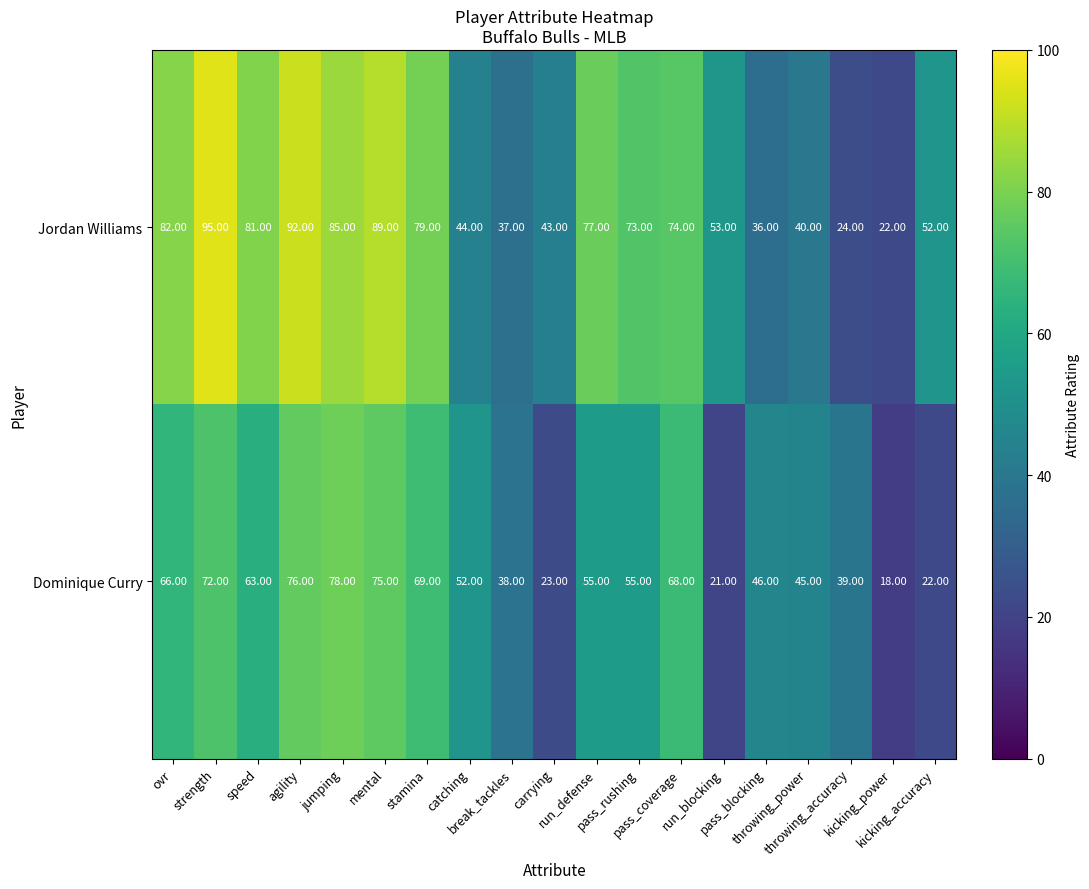

What is the total value across all series at jumping?

163